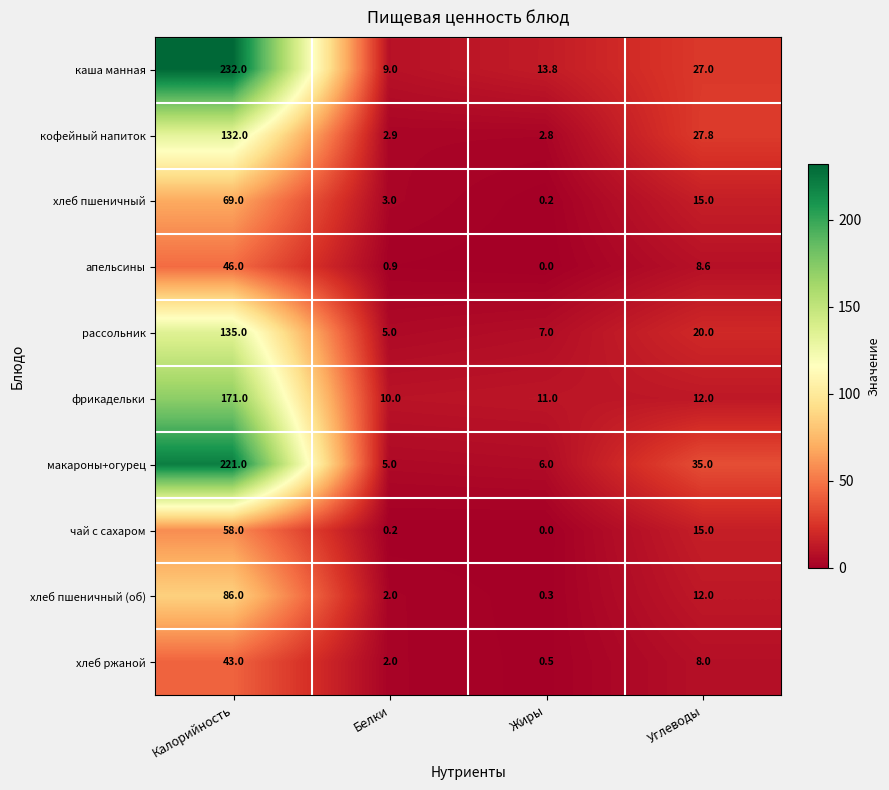

Which series has the largest total across all categories?

каша манная